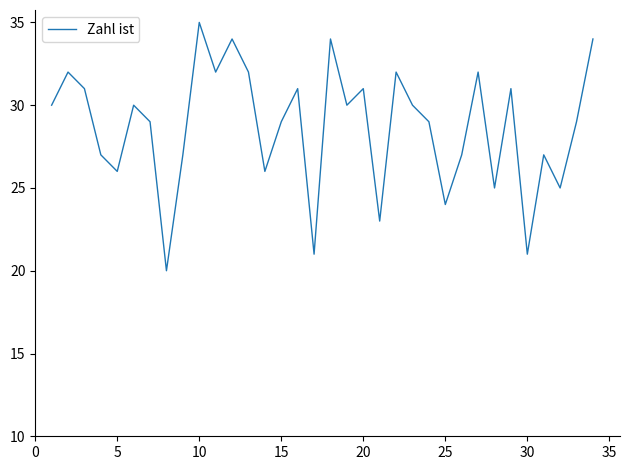

What is the maximum value shown in the chart?

35